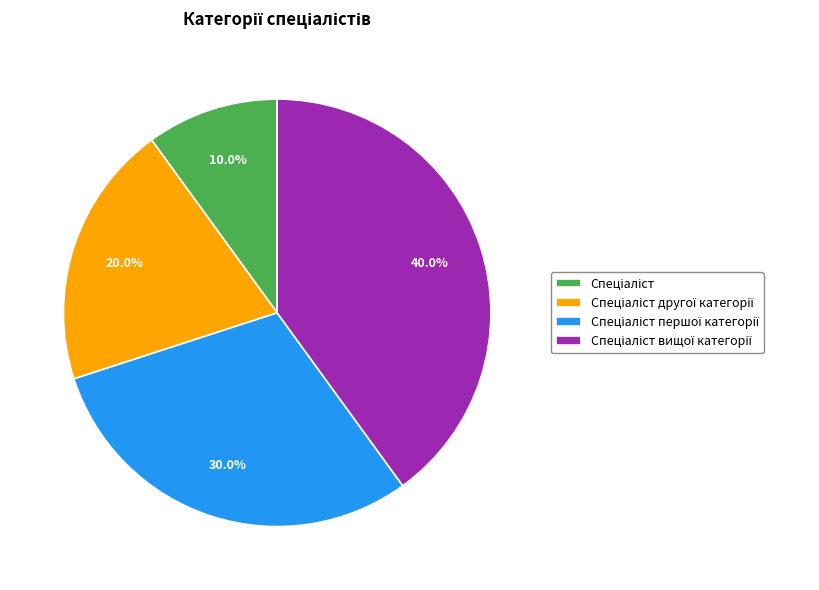

Is there any slice that represents more than half of the pie?

No